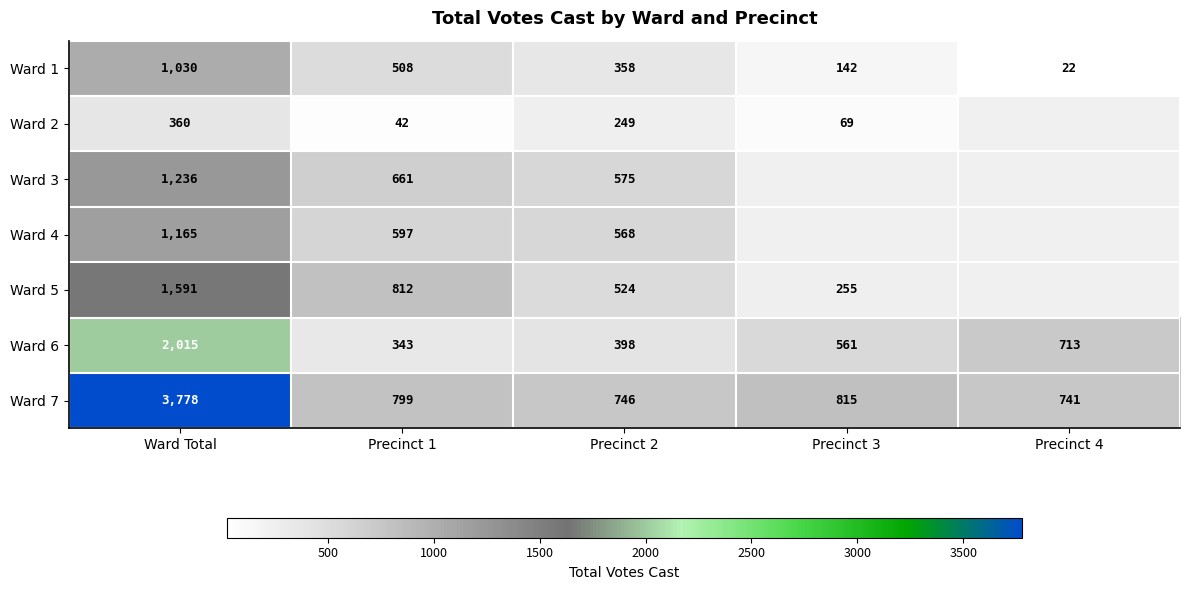

What is the difference between the Ward 7 values at Precinct 2 and Precinct 1?

53